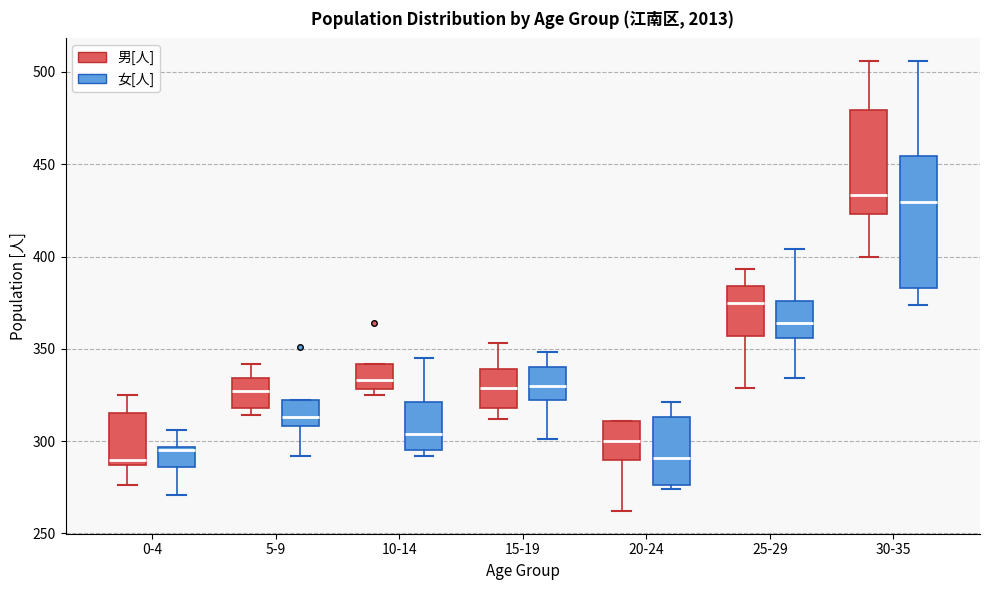

Which box is the tallest, from its lower edge to its upper edge?

30-35 (女[人])